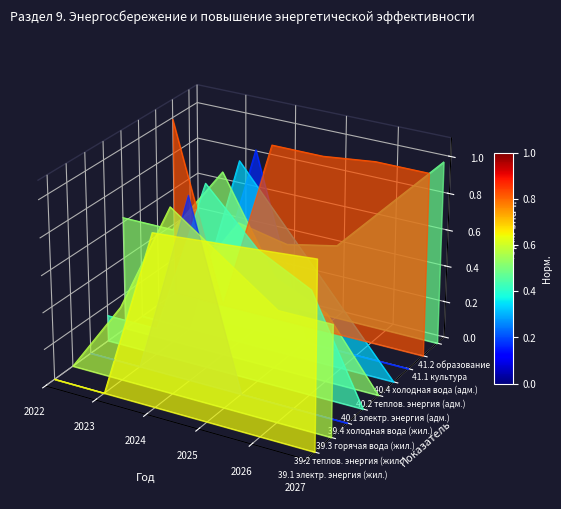

Which series has the largest total across all categories?

41.1 культура